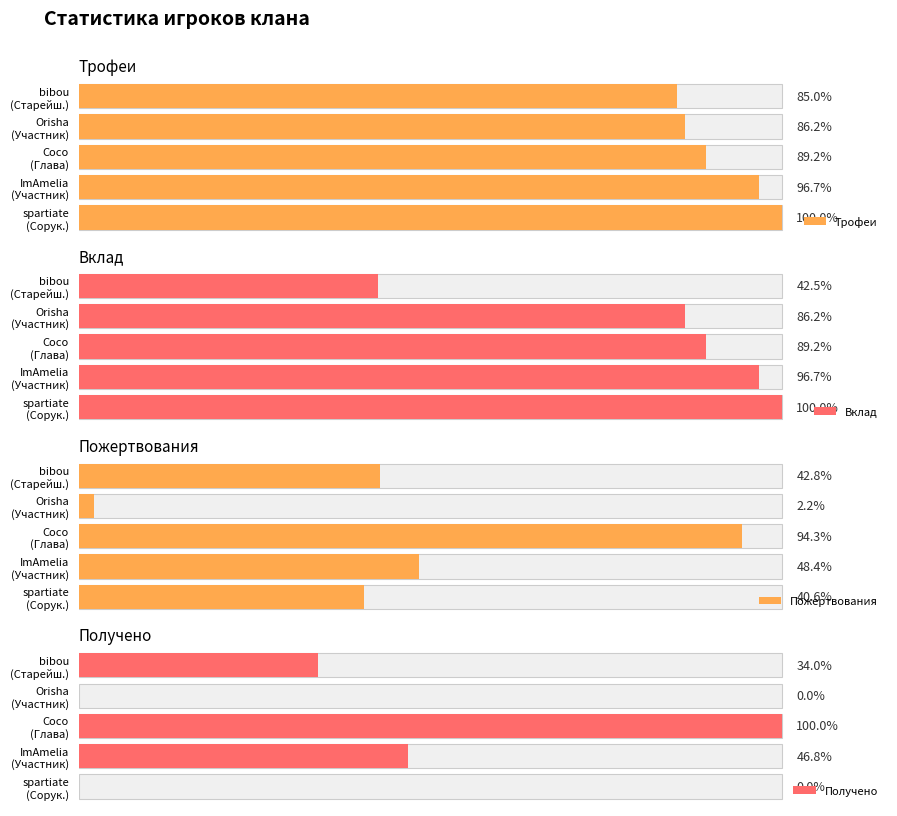

Is it true that Трофеи equals 7755 at 3?

True